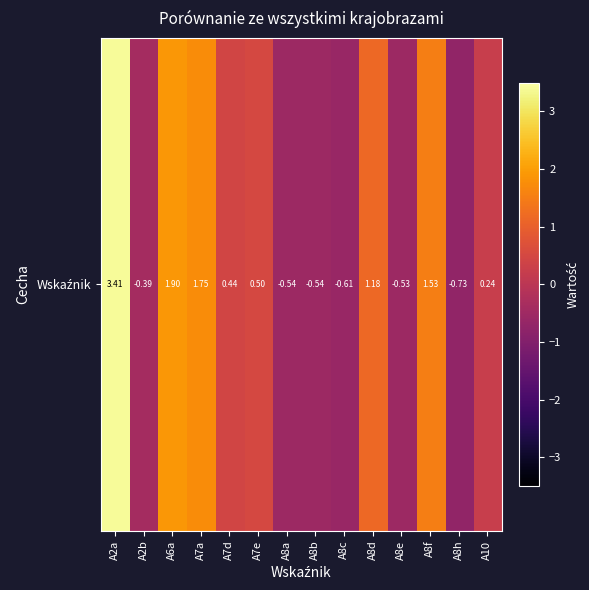

How many data points does each series have?

14